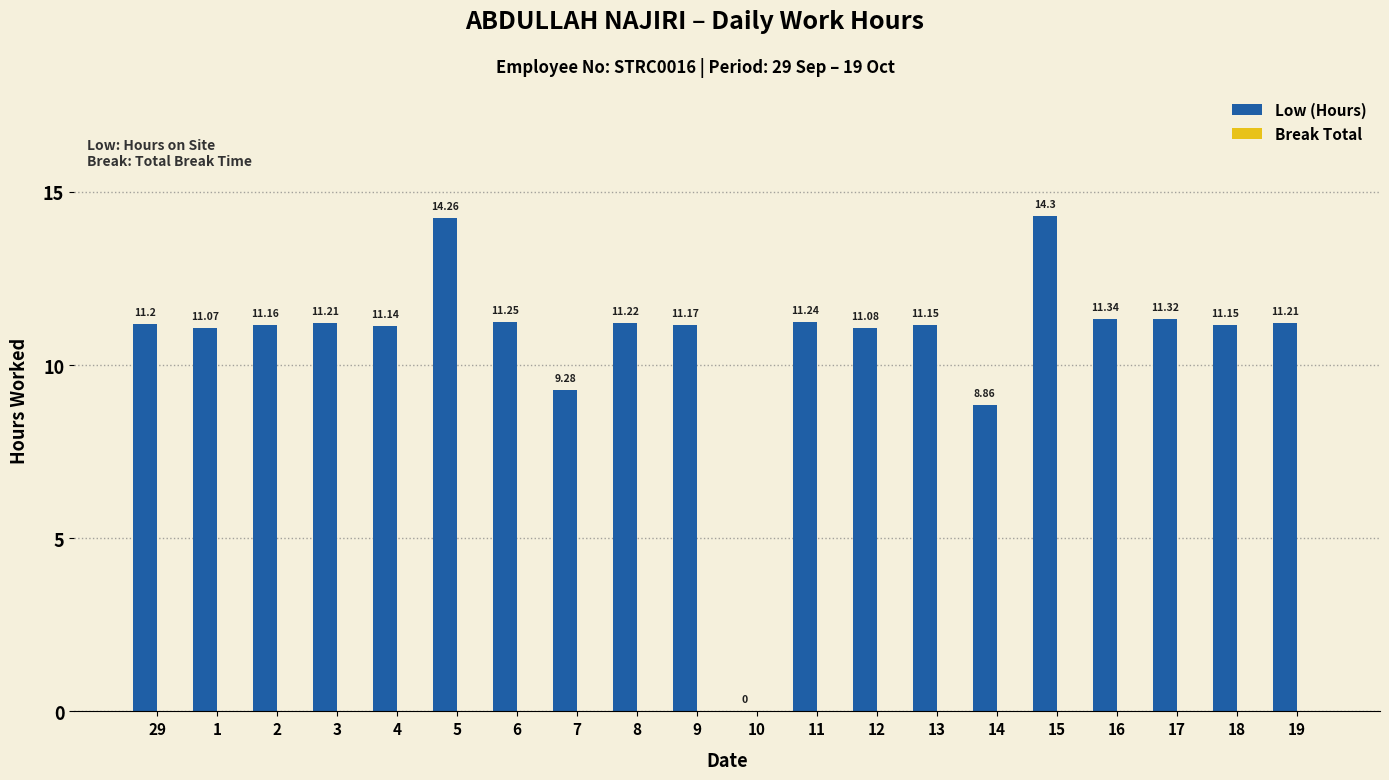

Between 16 and 1, which is larger?

16